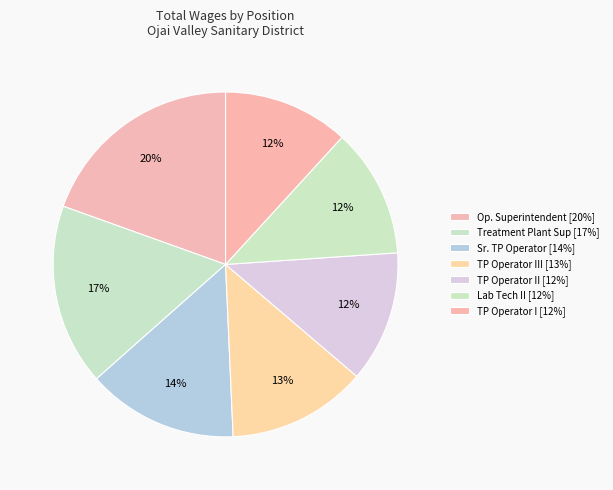

How many segments does this pie chart have?

7